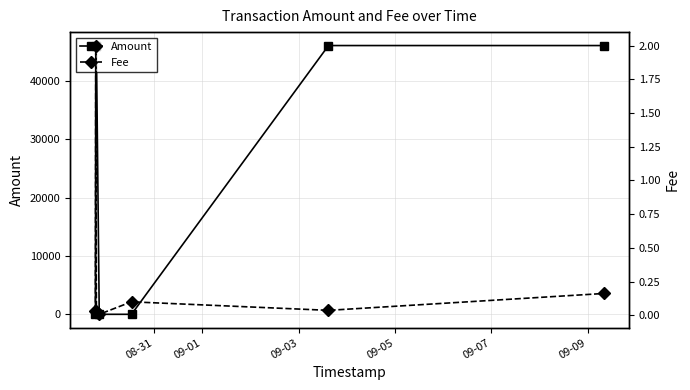

How many times do Amount and Fee cross each other?

2